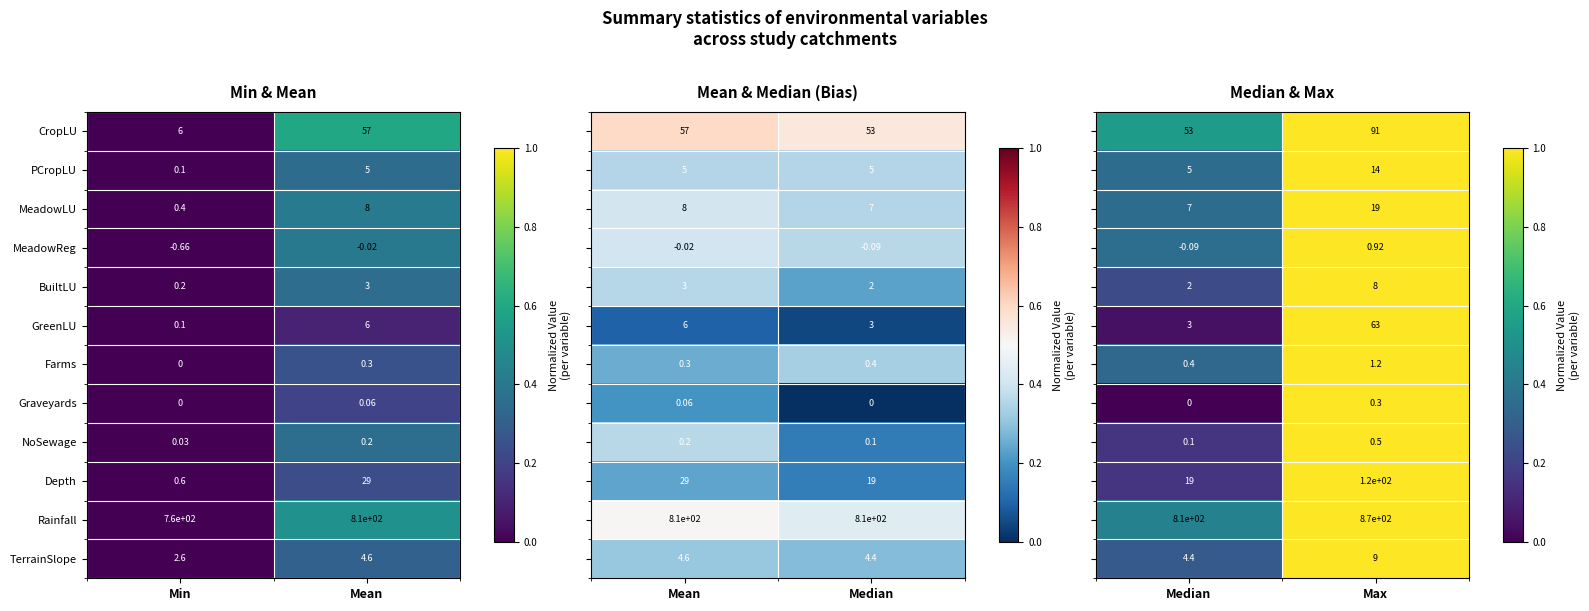

Rank the categories by MeadowLU value from lowest to highest.

Min, Mean